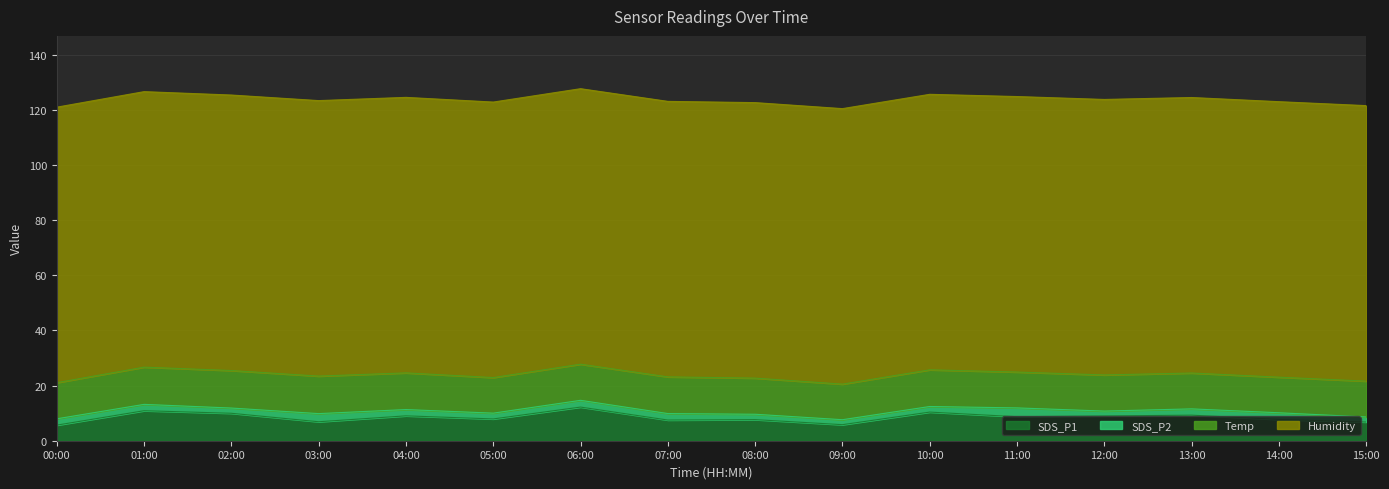

Between 00:00 and 13:00, which is larger?

13:00